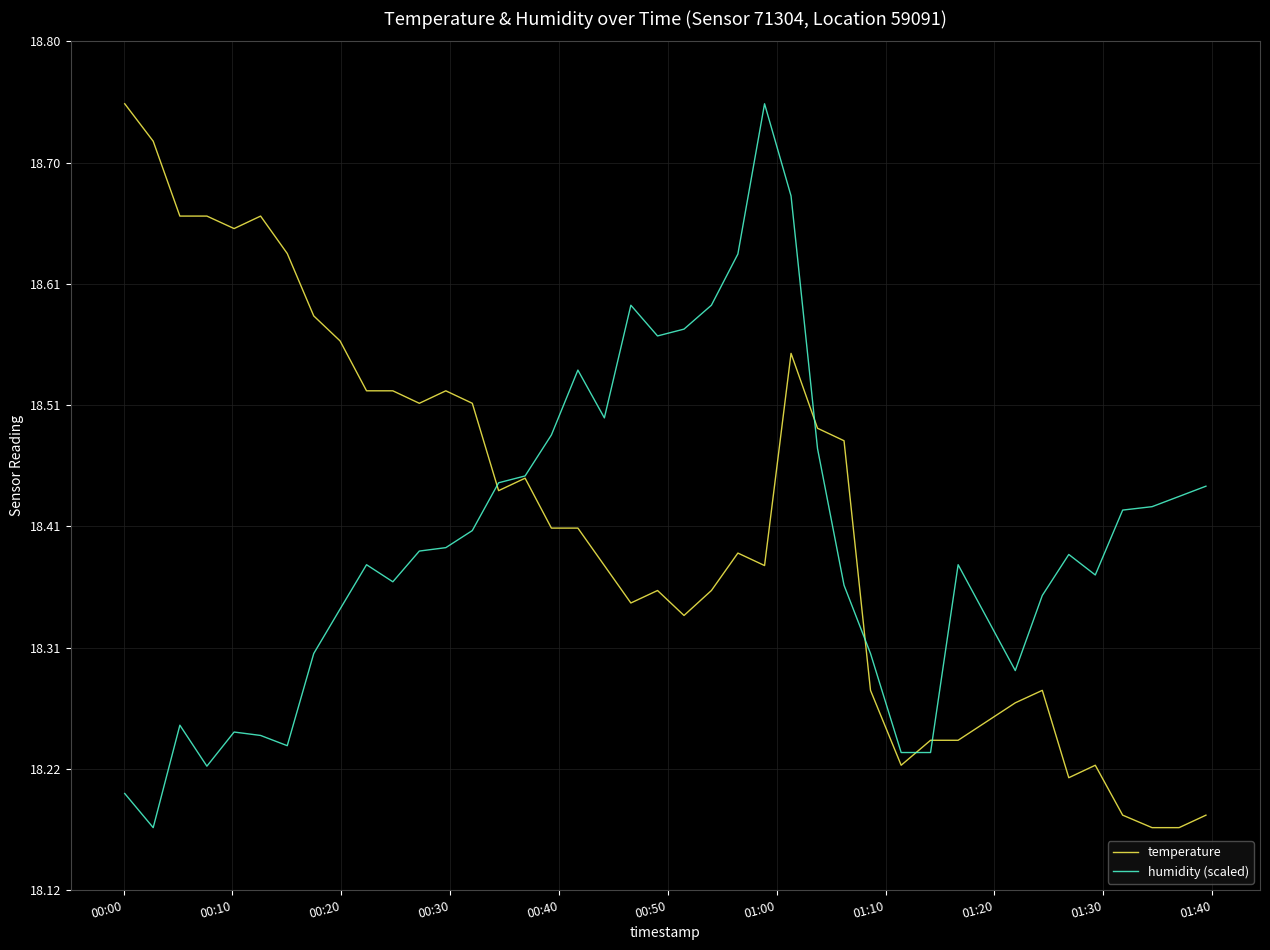

Does the chart have visible grid lines?

Yes